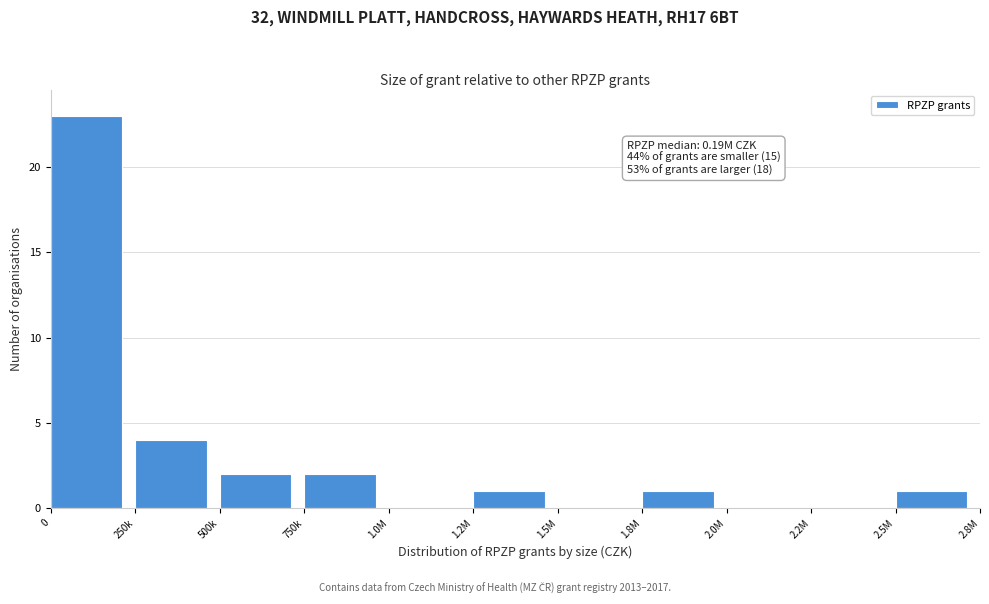

Reading left to right, list all the values displayed in this chart.

0=23	250k=4	500k=2	750k=2	1.0M=0	1.2M=1	1.5M=0	1.8M=1	2.0M=0	2.2M=0	2.5M=1